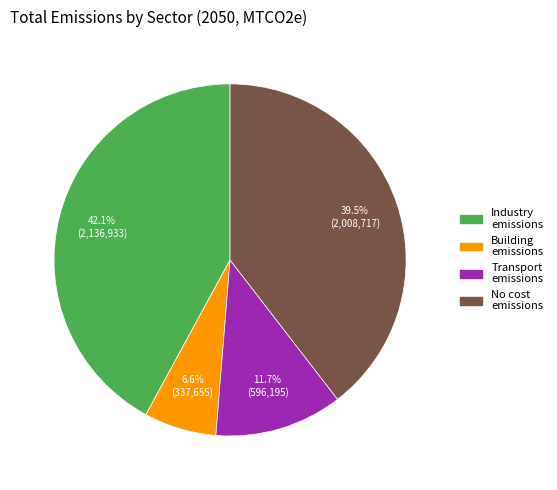

Does any single category account for the majority?

No